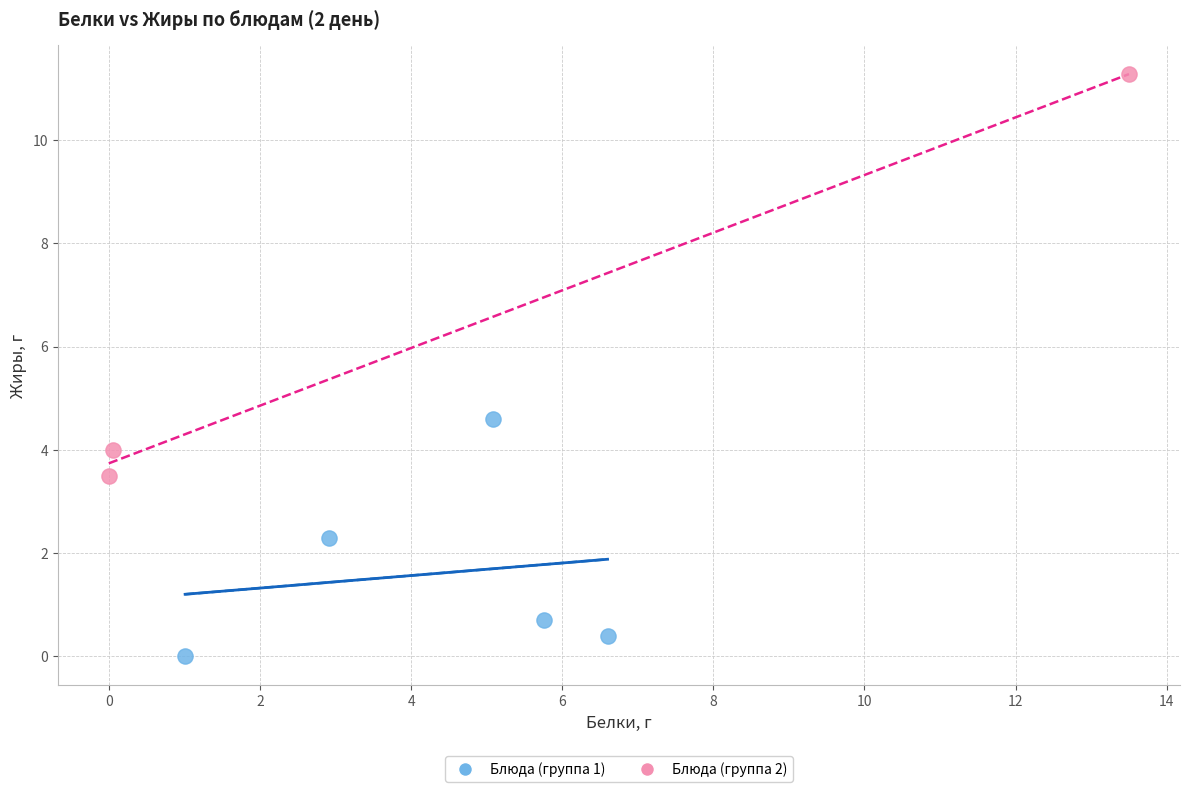

What are all the series names shown in the legend?

Блюда (группа 1), Блюда (группа 2)